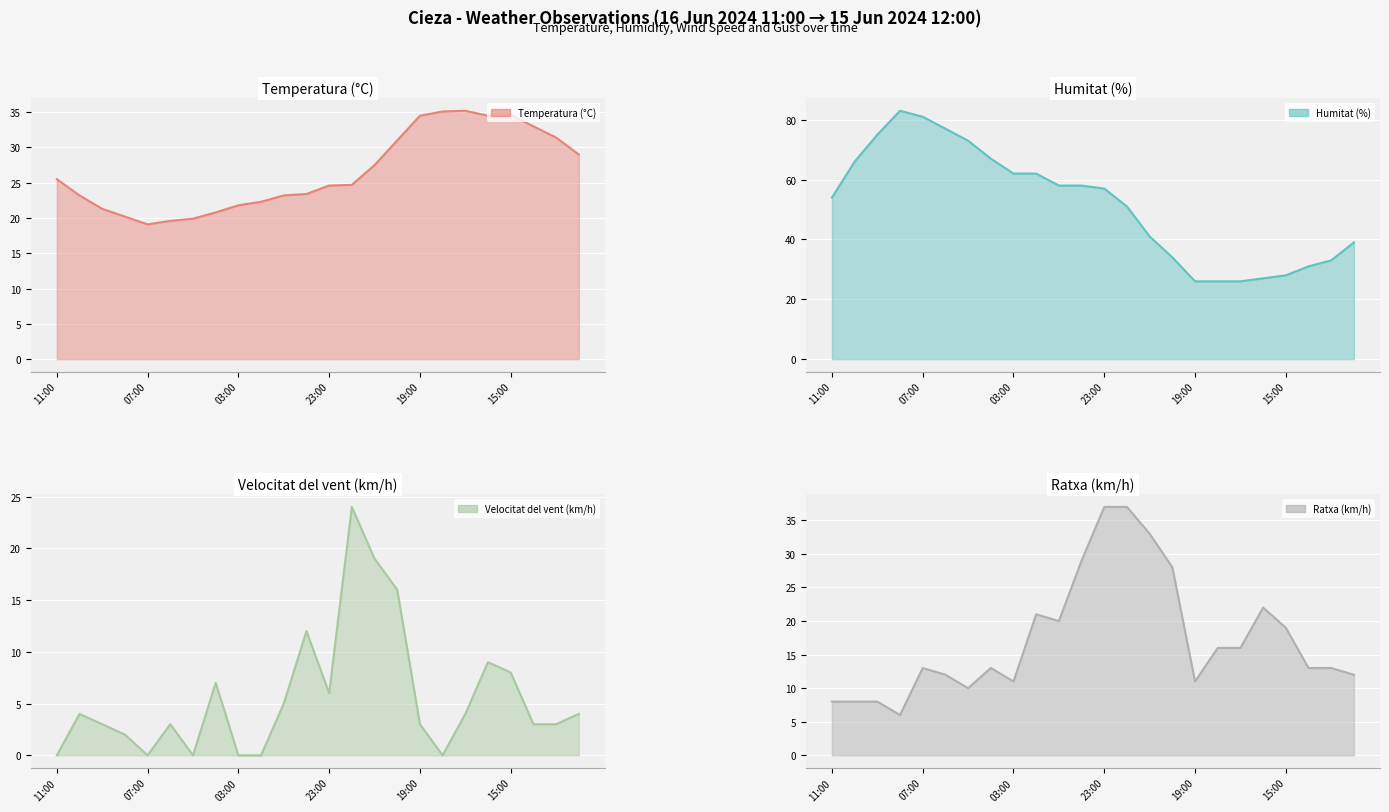

How many data points in Ratxa (km/h) are less than 13?

9